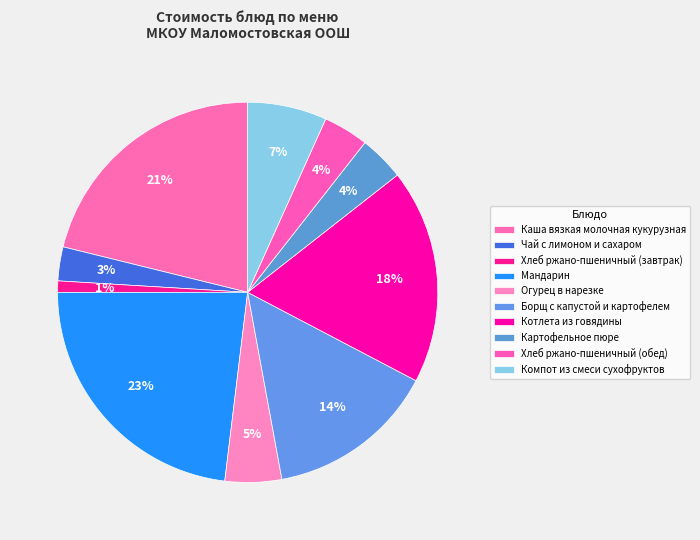

What percentage do Котлета из говядины and Компот из смеси сухофруктов together represent?

25.0%